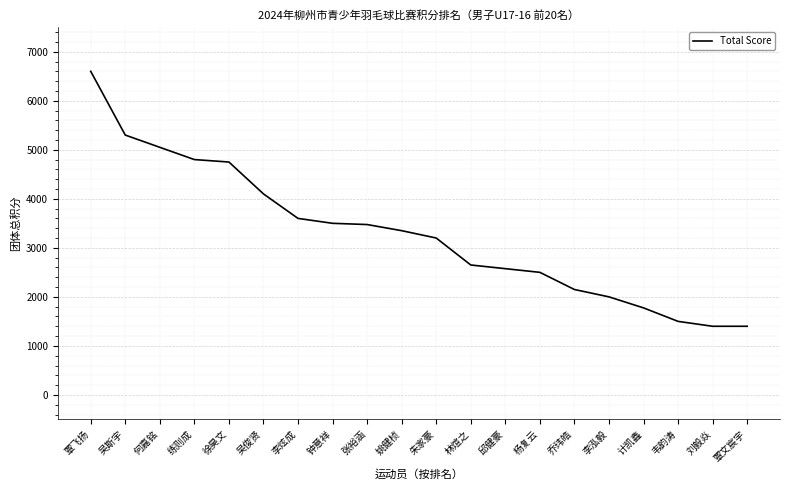

Where does the data first go above 3350?

覃飞扬